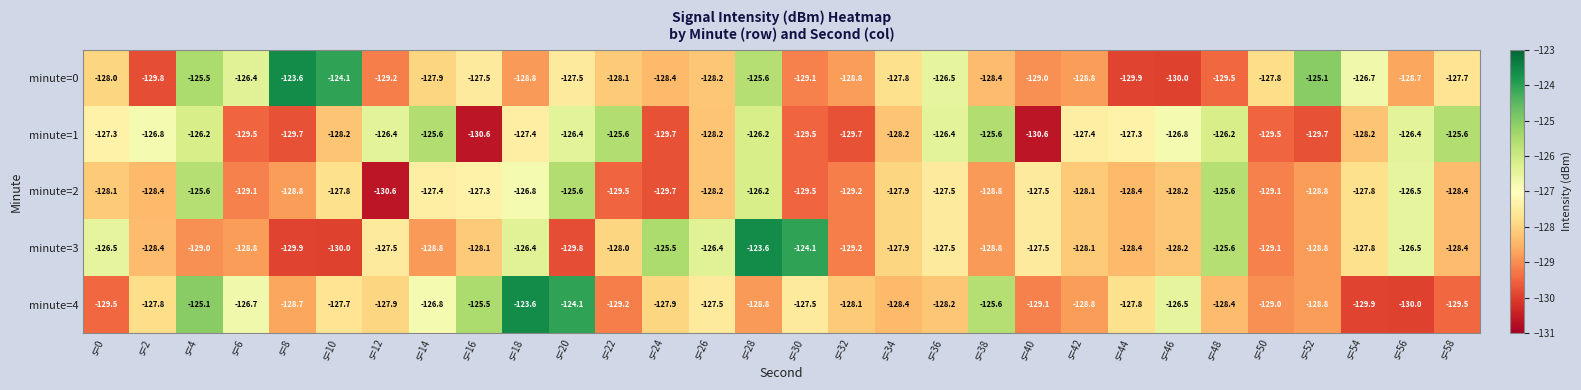

The minute=3 series shows -32.1 at s=14. True or false?

False